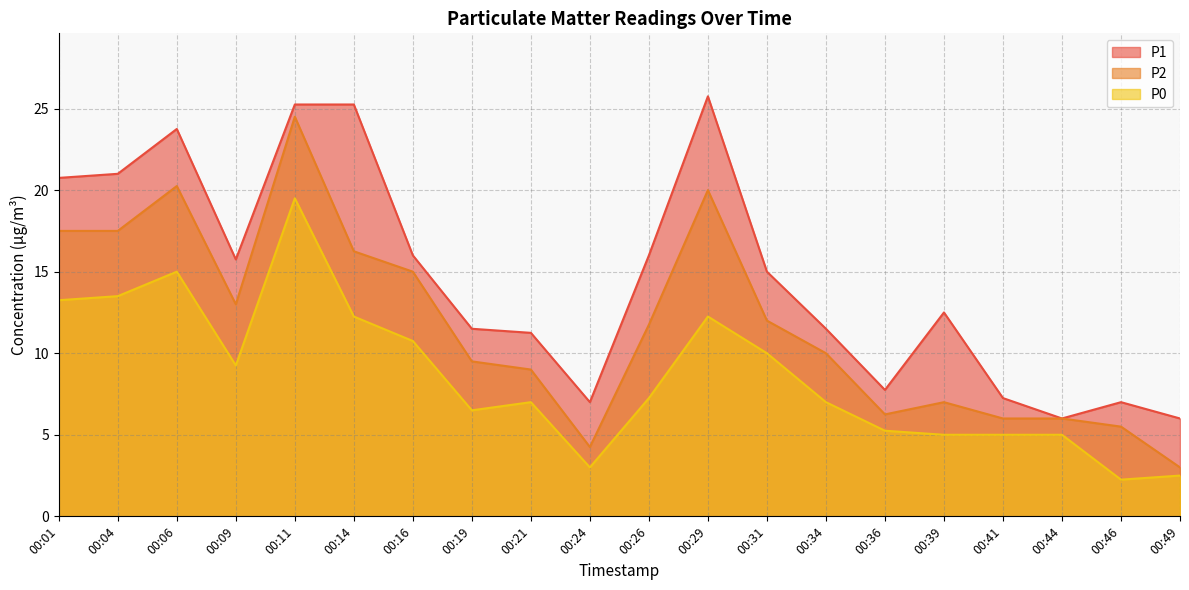

True or false: P2 and P1 cross at least once.

False